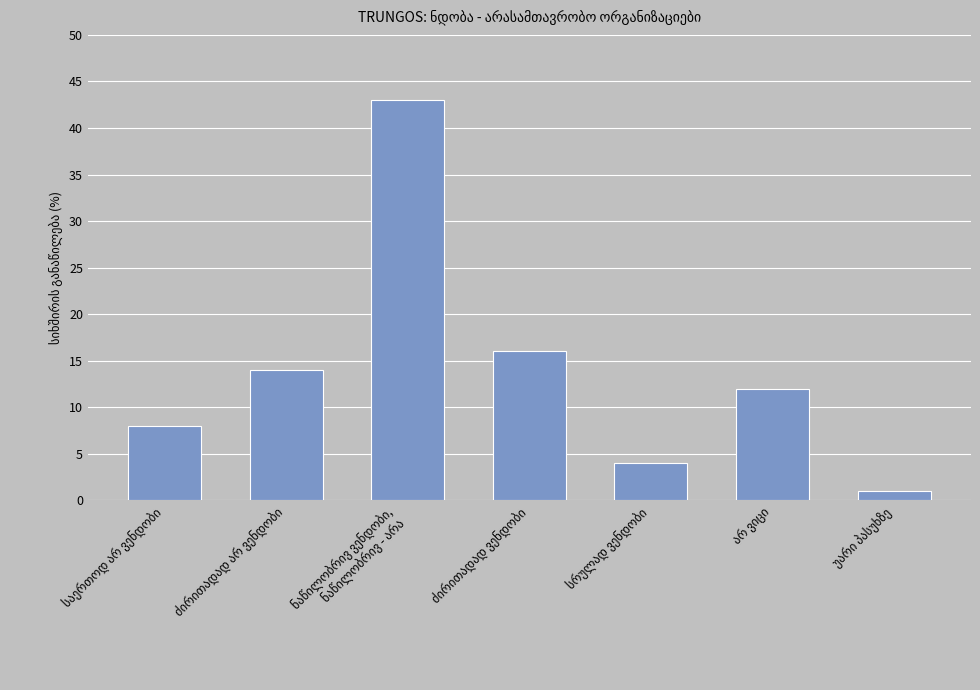

What is the value of the 7th bar from the left?

1